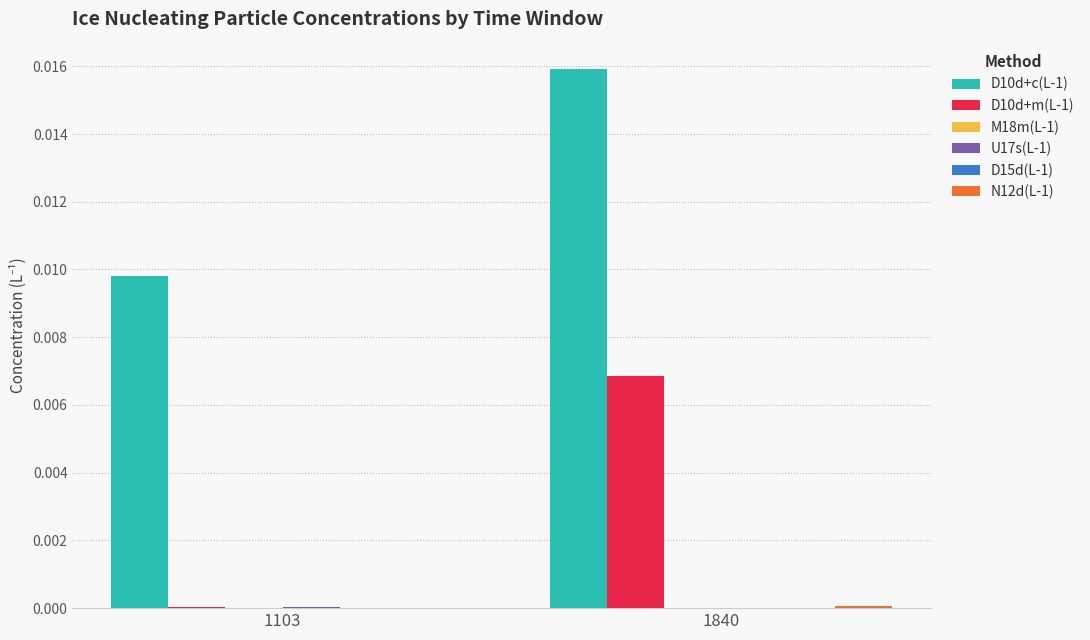

Which series has the largest total across all categories?

D10d+c(L-1)